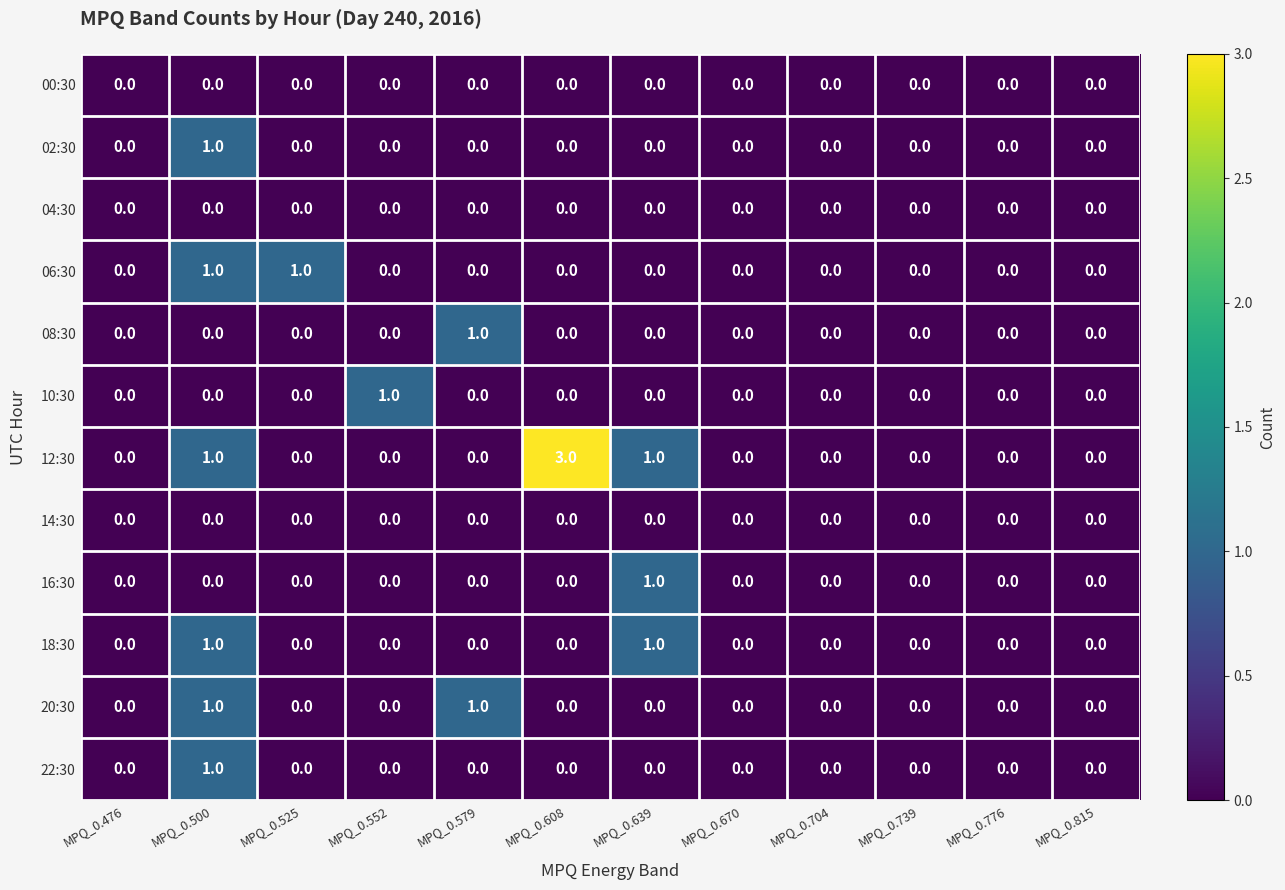

Is it true that 22:30 equals -1 at MPQ_0.815?

False